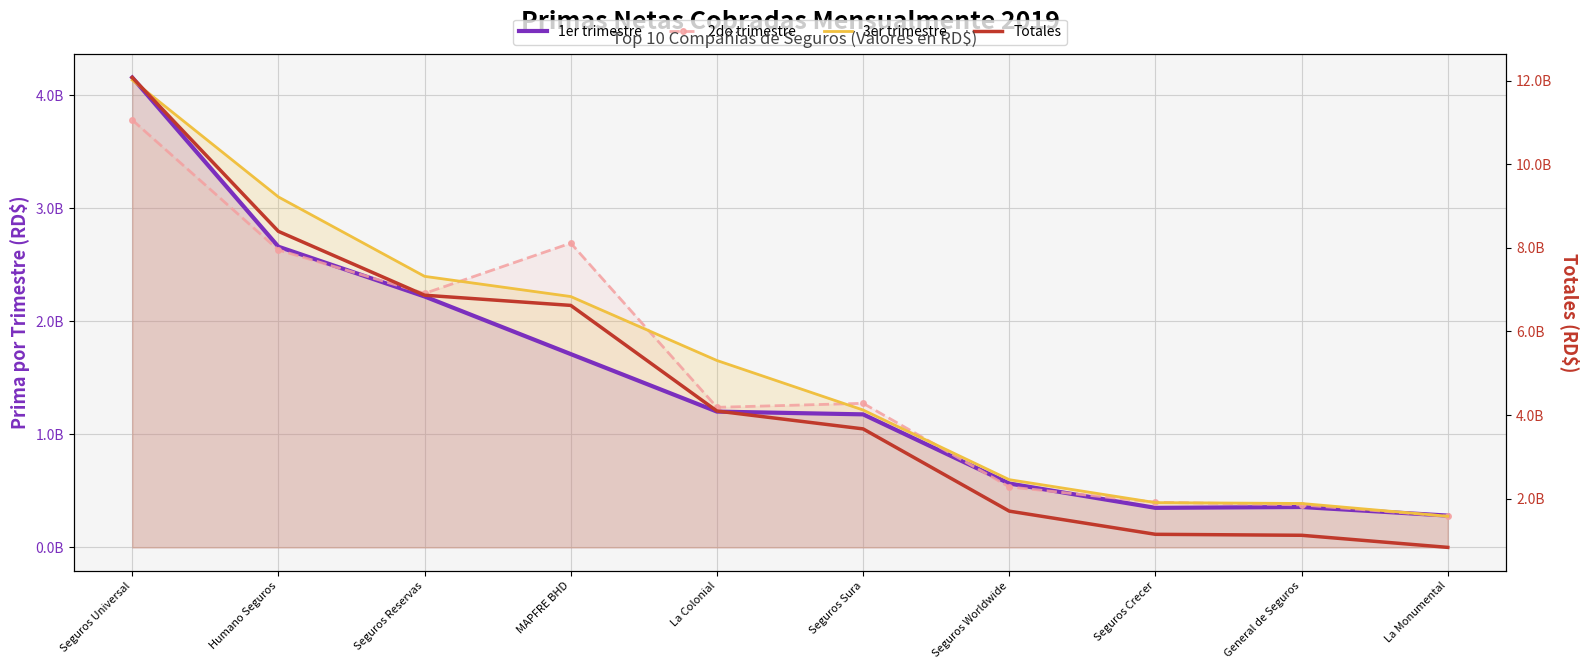

Where does the 3er trimestre series first go above 1654117222?

Seguros Universal